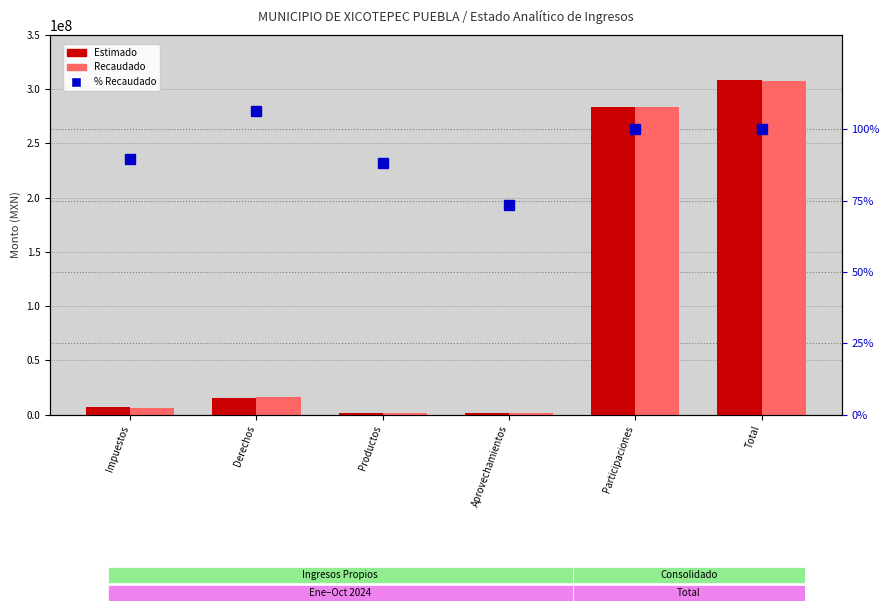

At which label is % Recaudado closest to 89?

Impuestos